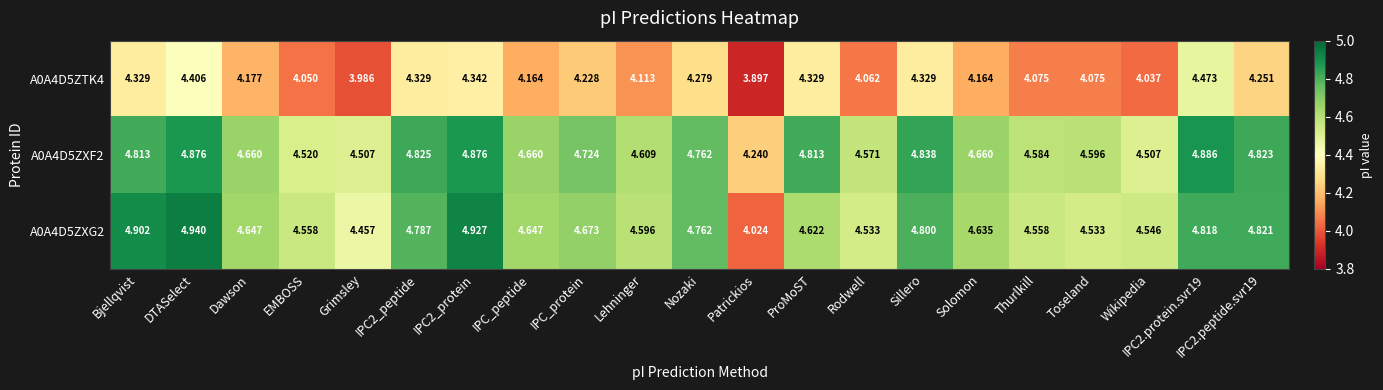

Where is A0A4D5ZXF2 nearest to the value 4?

Patrickios